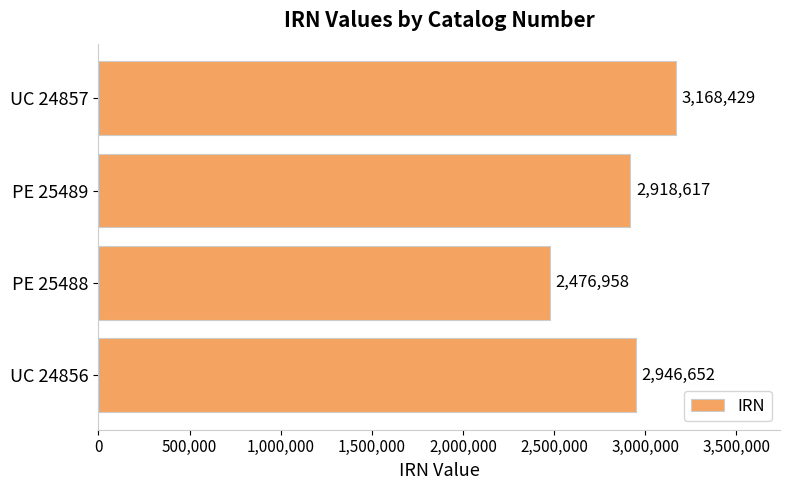

Which has a higher value, PE 25489 or PE 25488?

PE 25489